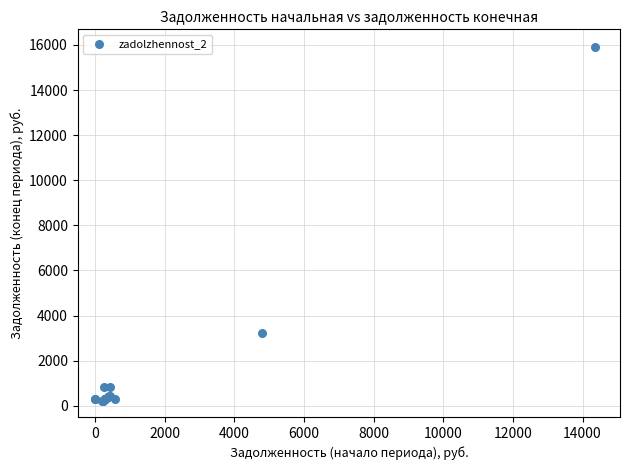

What Y value in the scatter plot is closest to 8059?

3222.2